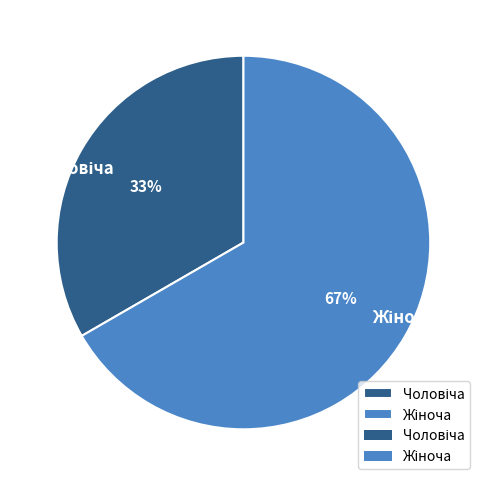

Is there a majority slice in this chart?

Yes